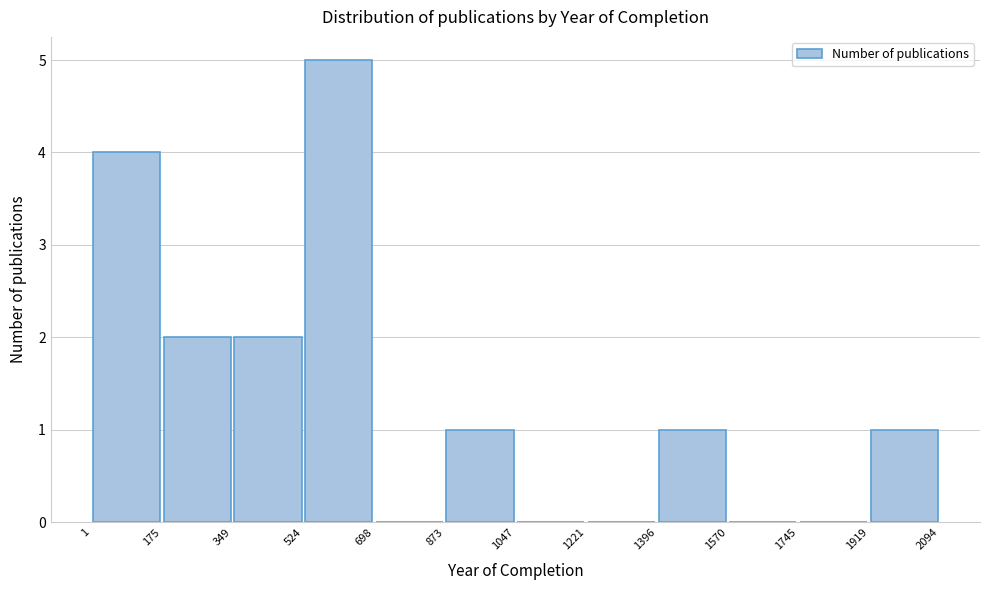

Reading left to right, transcribe this chart: for each bar, give the range it covers on the x-axis and its height. The values are not printed on the chart, so give them approximately, as read against the axis.

1 to 175: 4
175 to 349: 2
349 to 524: 2
524 to 698: 5
698 to 873: 0
873 to 1047: 1
1047 to 1221: 0
1221 to 1396: 0
1396 to 1570: 1
1570 to 1745: 0
1745 to 1919: 0
1919 to 2094: 1